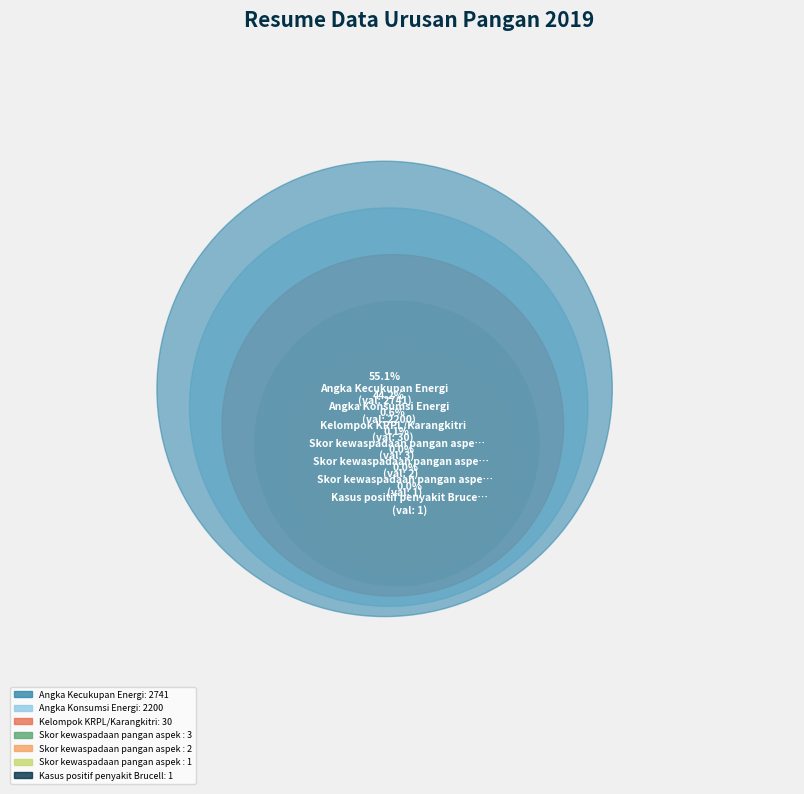

Is Angka Kecukupan Energi the majority of the pie?

Yes